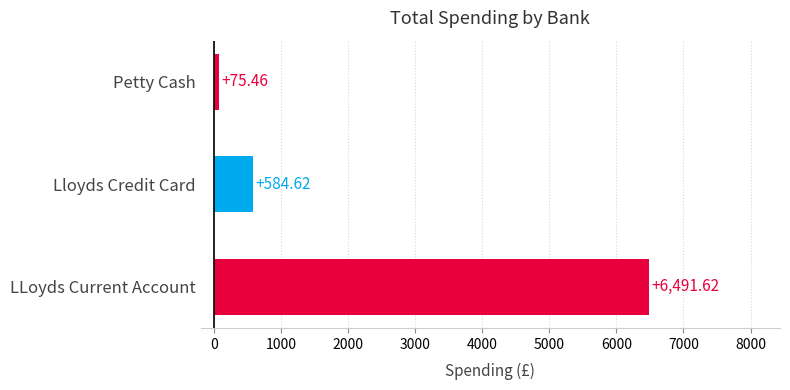

What is the average value?

2383.9